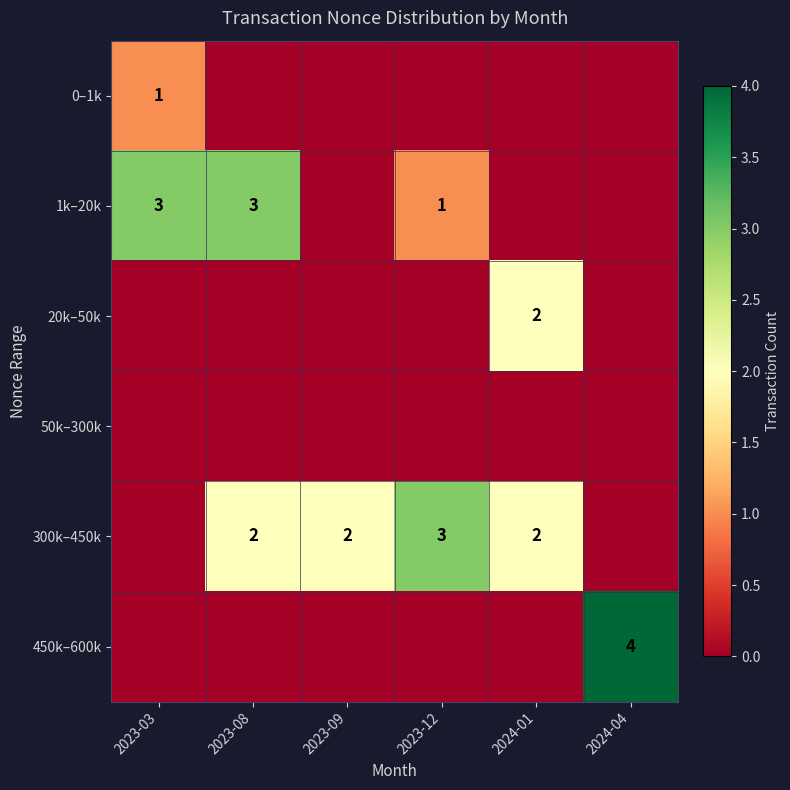

What is the difference between the highest and lowest values at 2024-04?

4